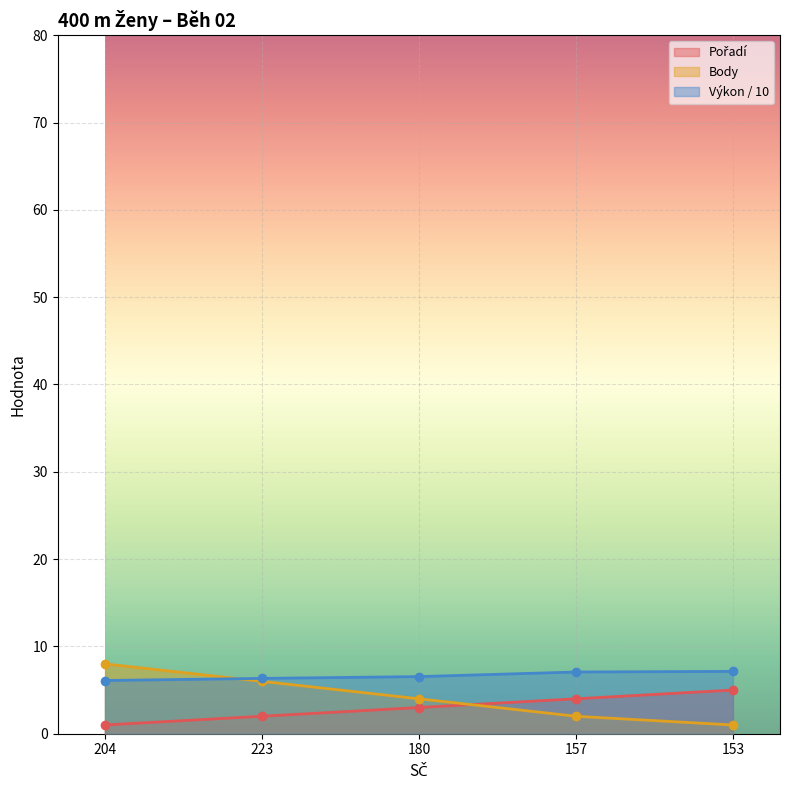

Which category has the lowest value across all series?

204